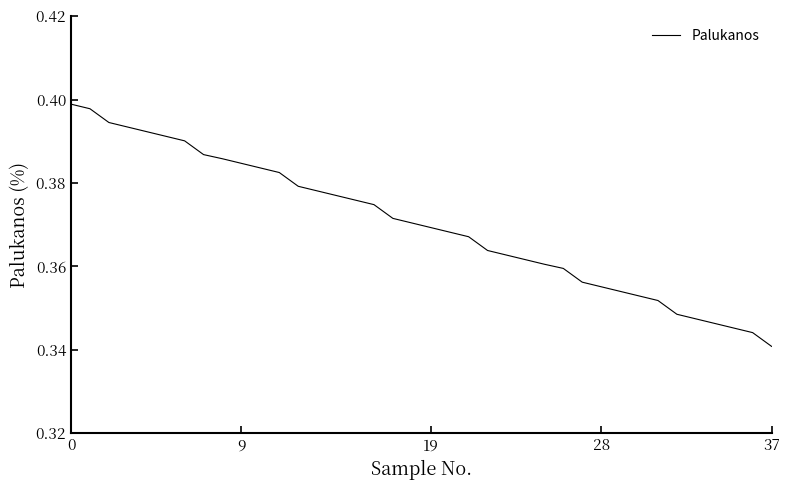

Count the number of categories in the chart.

38